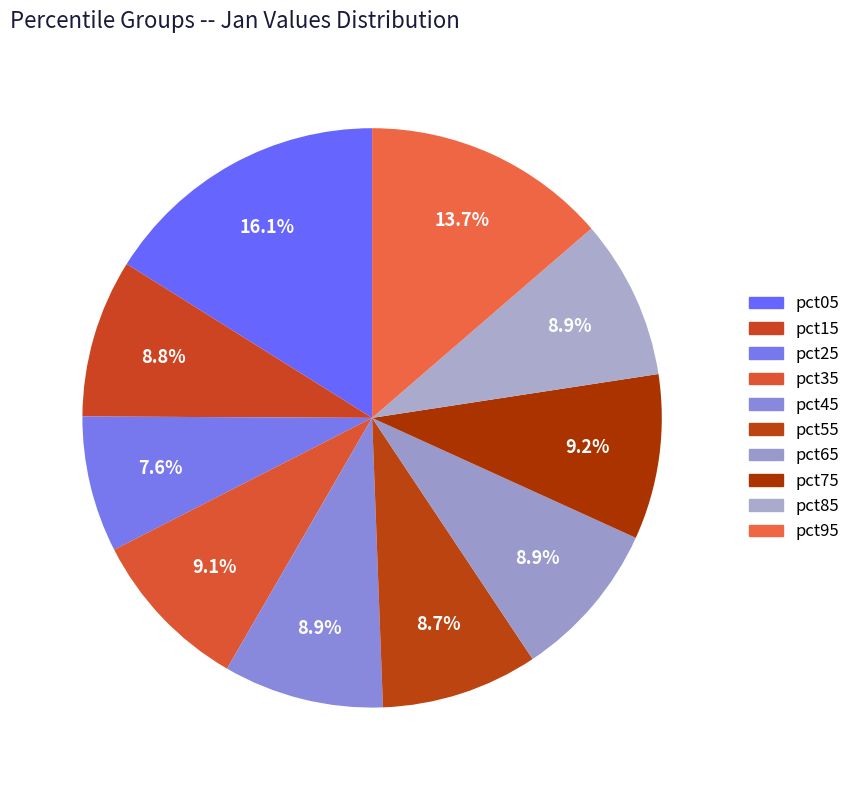

Do pct95 and pct85 together represent more than half of the pie?

No